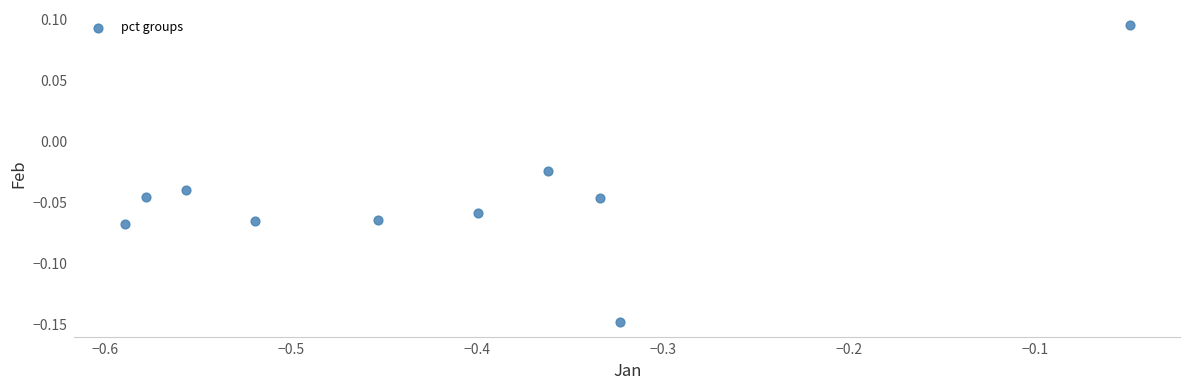

What is the average X value?

-0.4